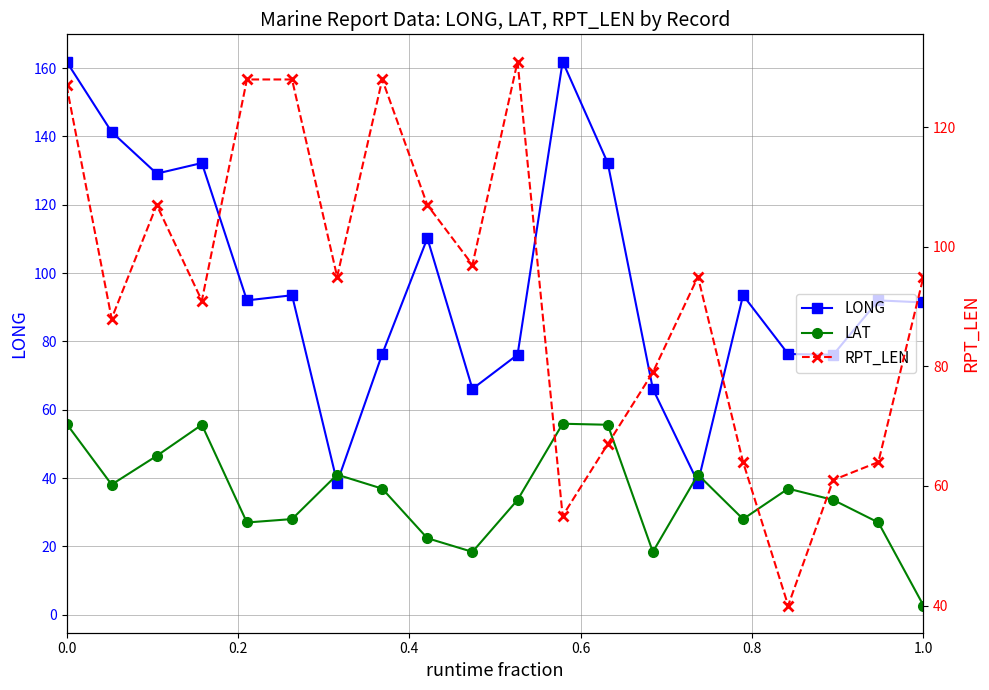

What is the lowest value of the LAT series?

2.7